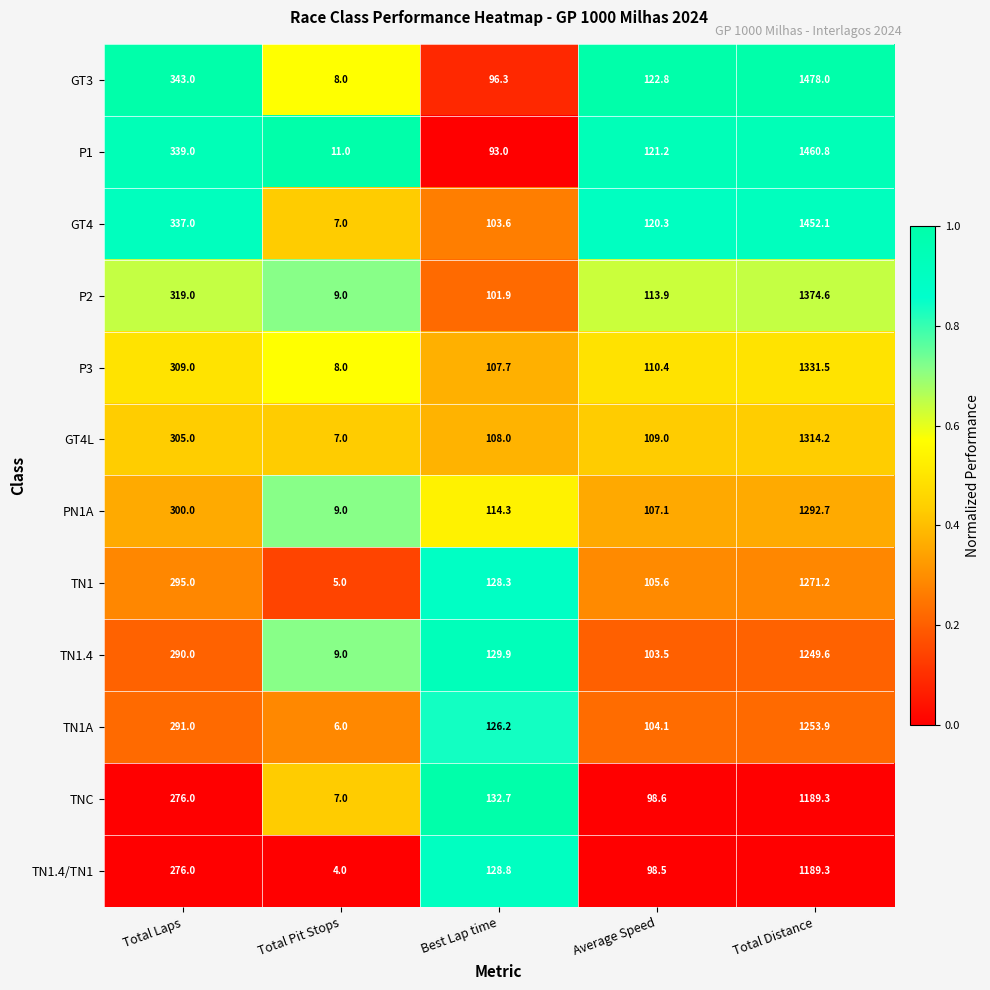

What is the sum of the P2 values at Average Speed and Total Distance?

1488.5